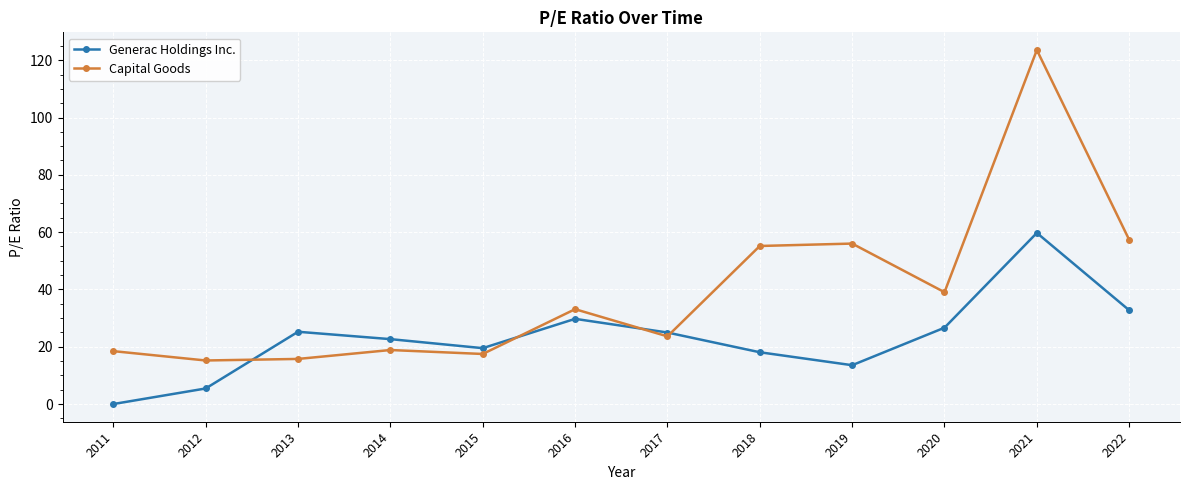

How many lines are shown in the chart?

2